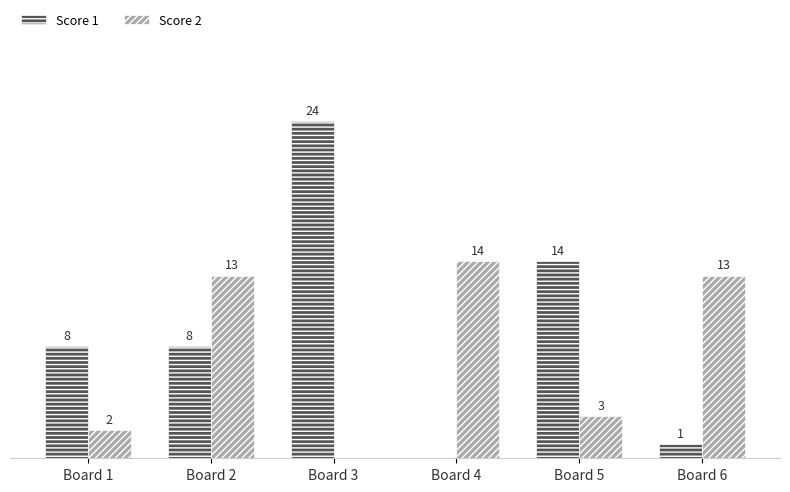

Where is Score 2 nearest to the value 7?

Board 5